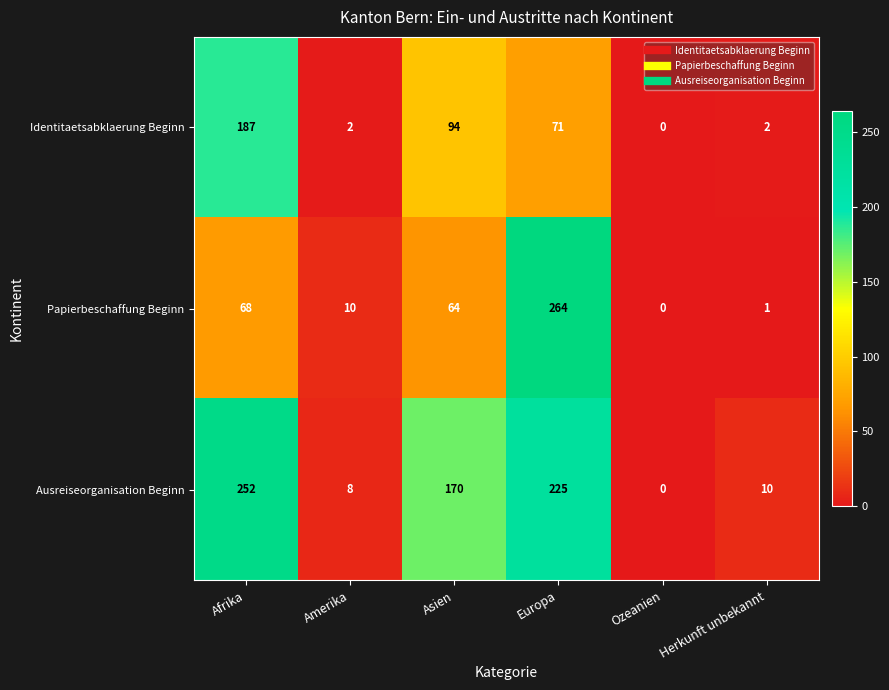

What is the sum of all Papierbeschaffung Beginn values?

407